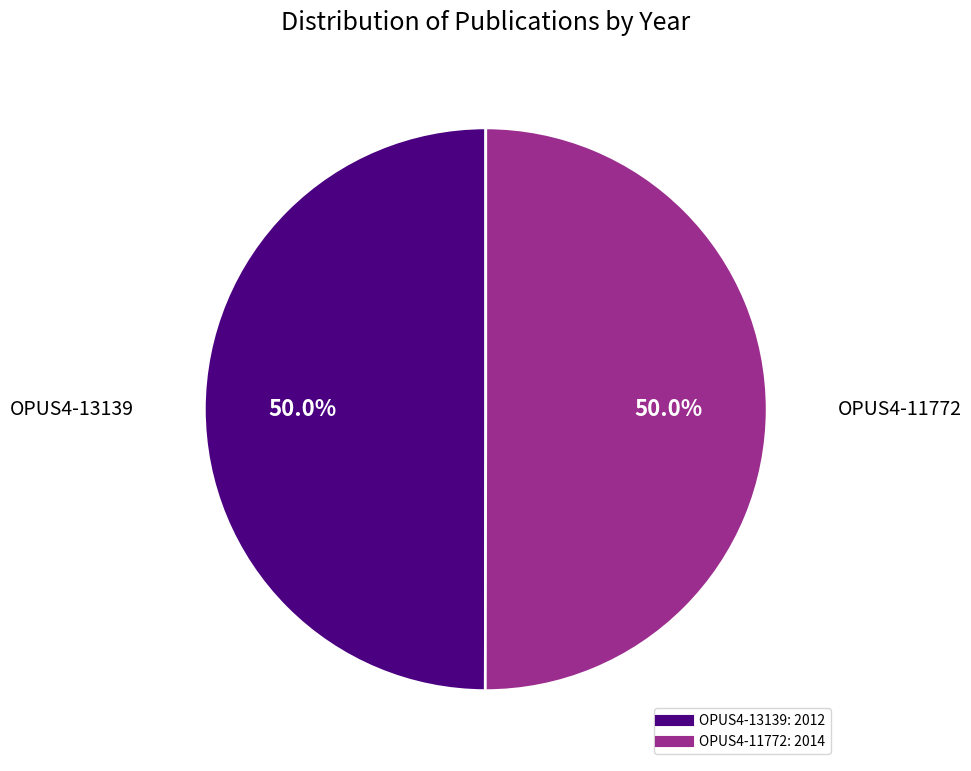

Approximately how many times larger is the value at OPUS4-13139 compared to OPUS4-11772?

1.0